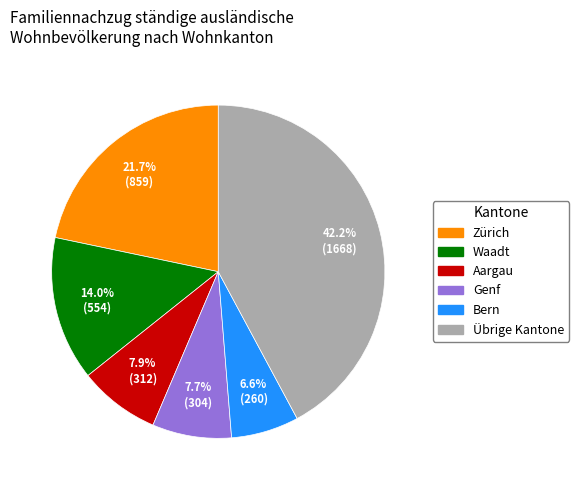

Is there a majority slice in this chart?

No